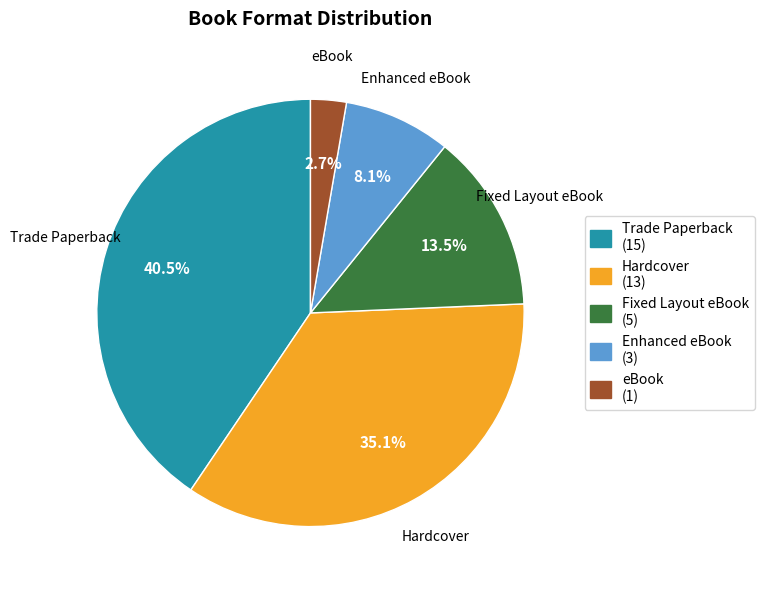

How many segments does this pie chart have?

5